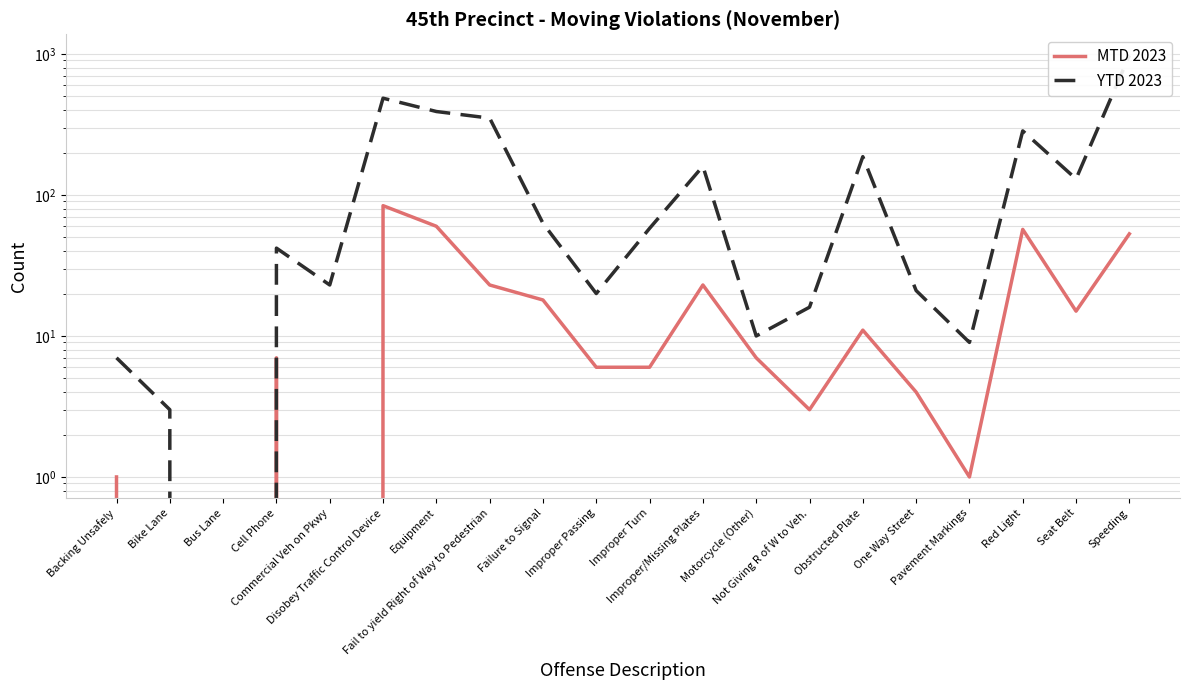

Count the number of categories in the chart.

20